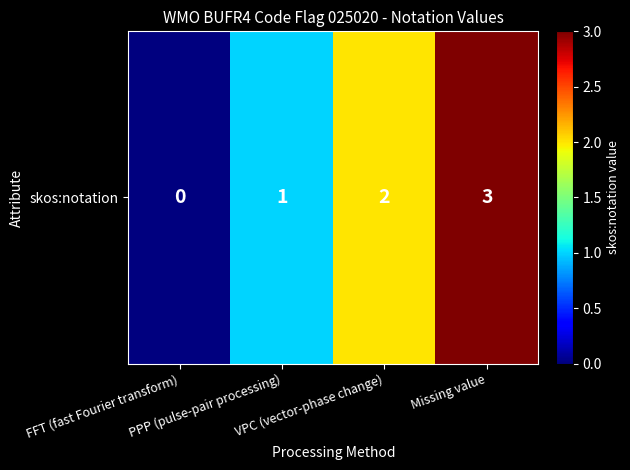

Where does the data first go above 2?

Missing value